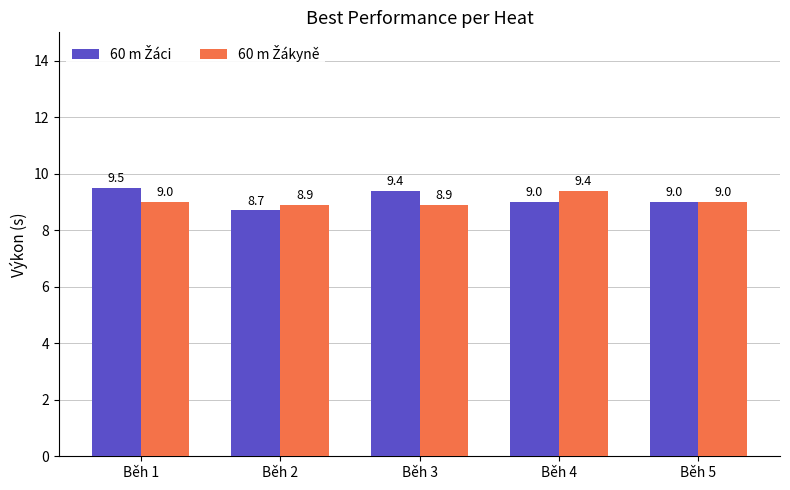

What is the minimum value shown in the chart?

8.7